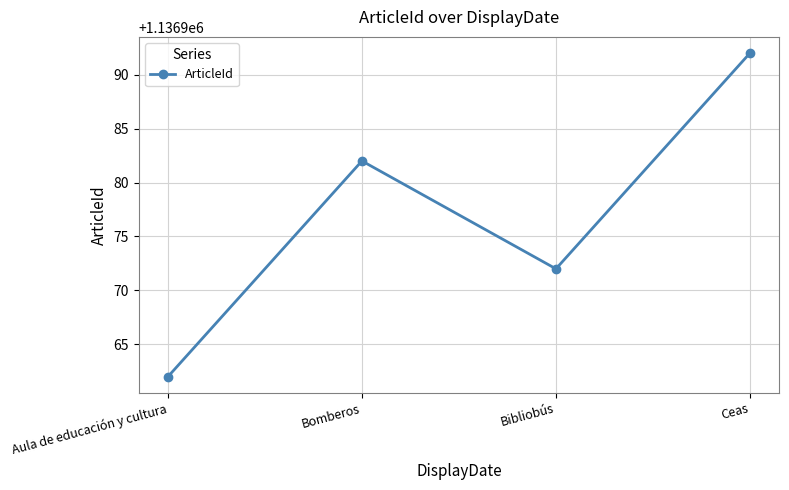

How many values are below 1136982?

2